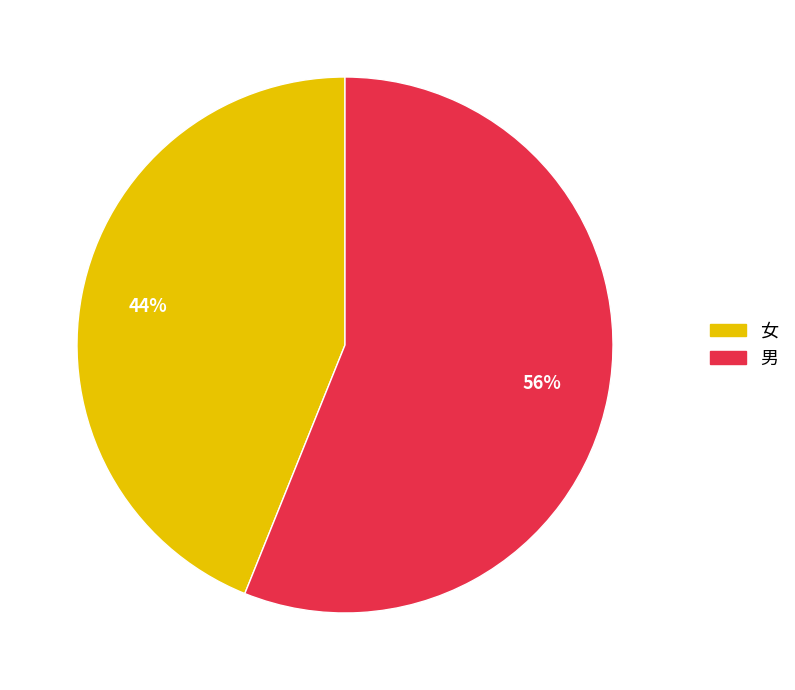

Does 男 represent more than half of the total?

Yes